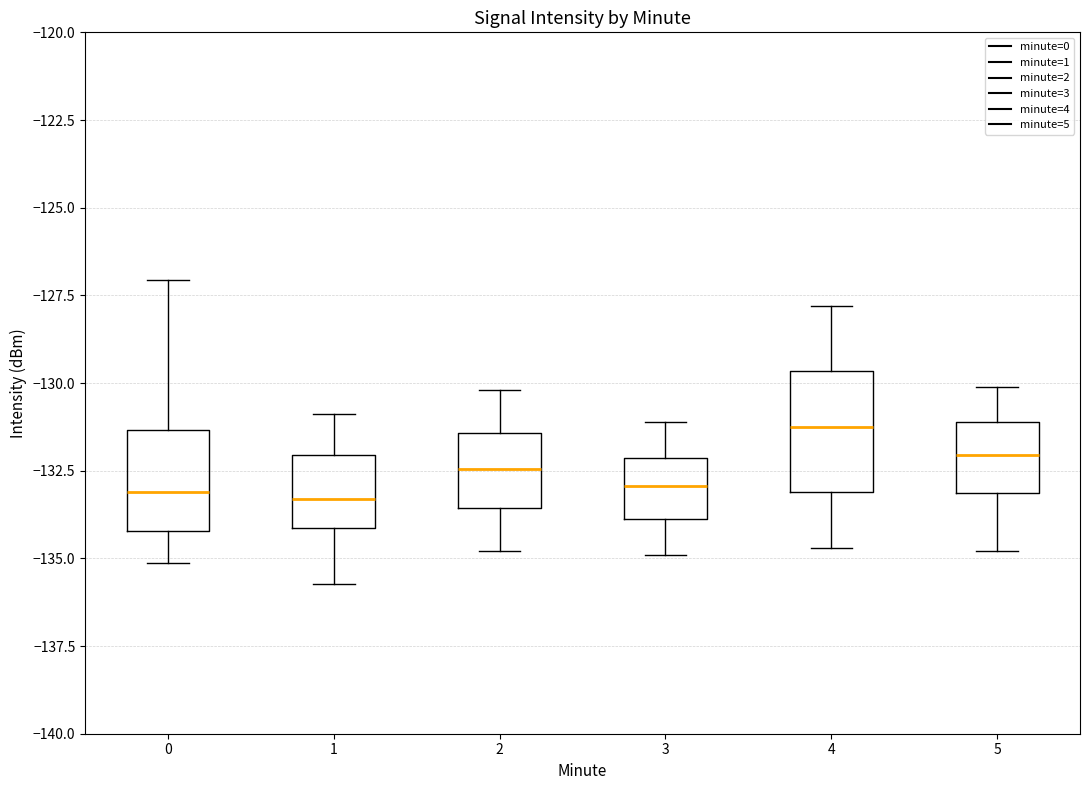

Comparing the boxes themselves (not the whiskers), which one is the tallest?

4